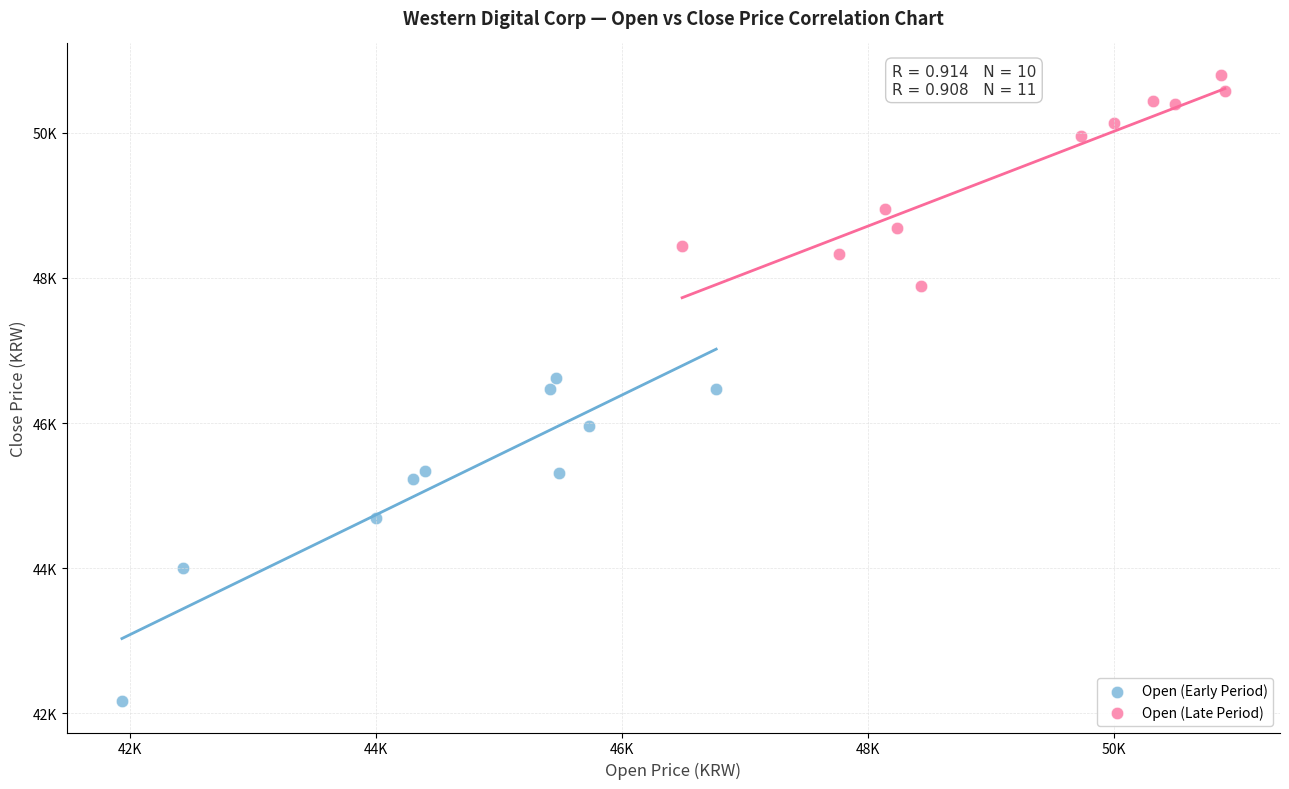

What are all the series names shown in the legend?

Open (Early Period), Open (Late Period)